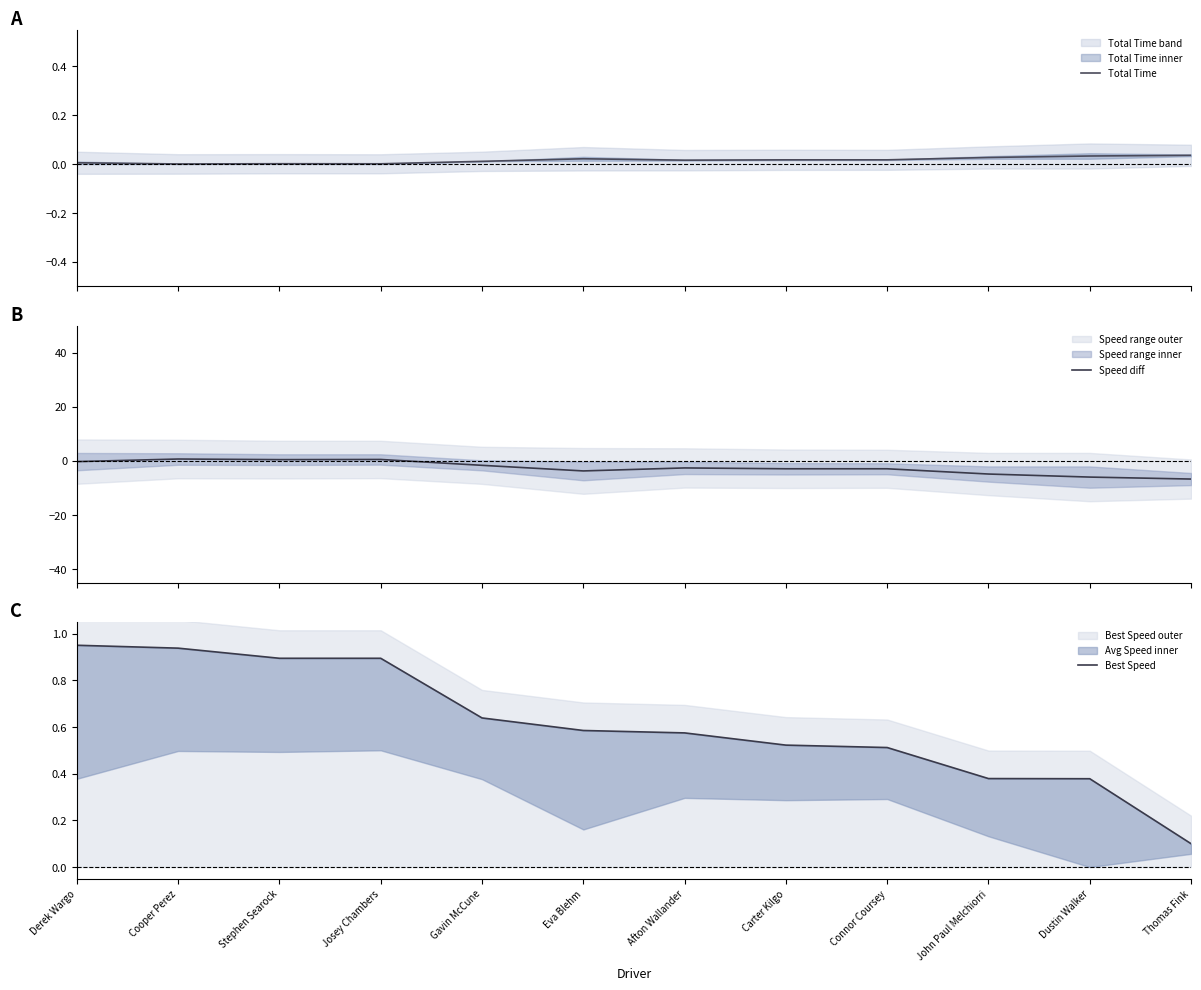

True or false: Speed diff has a value of -1.0 at Afton Wallander.

False